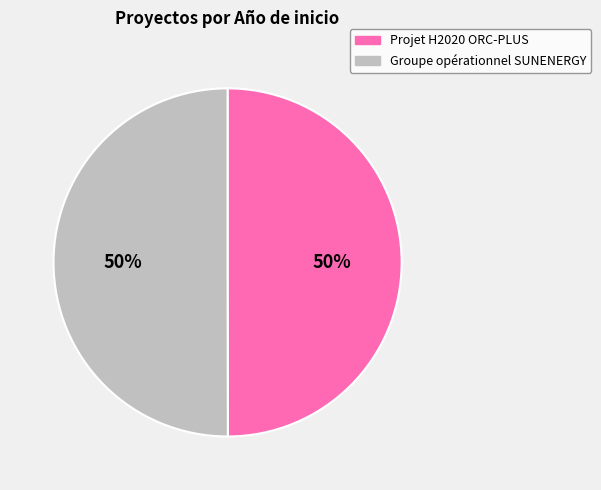

To the nearest percent, what is the combined percentage of Groupe opérationnel SUNENERGY and Projet H2020 ORC-PLUS?

100%